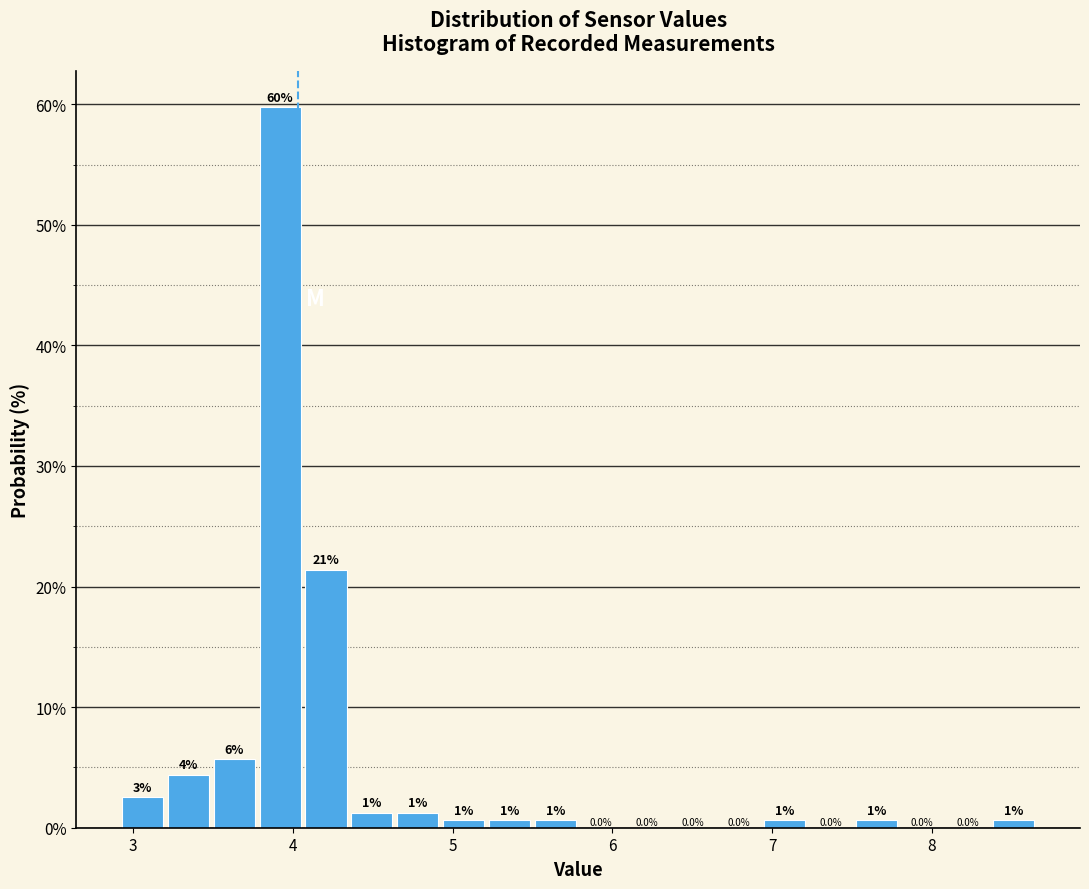

Read against the x-axis, roughly where is the centre of the tallest bar?

3.9